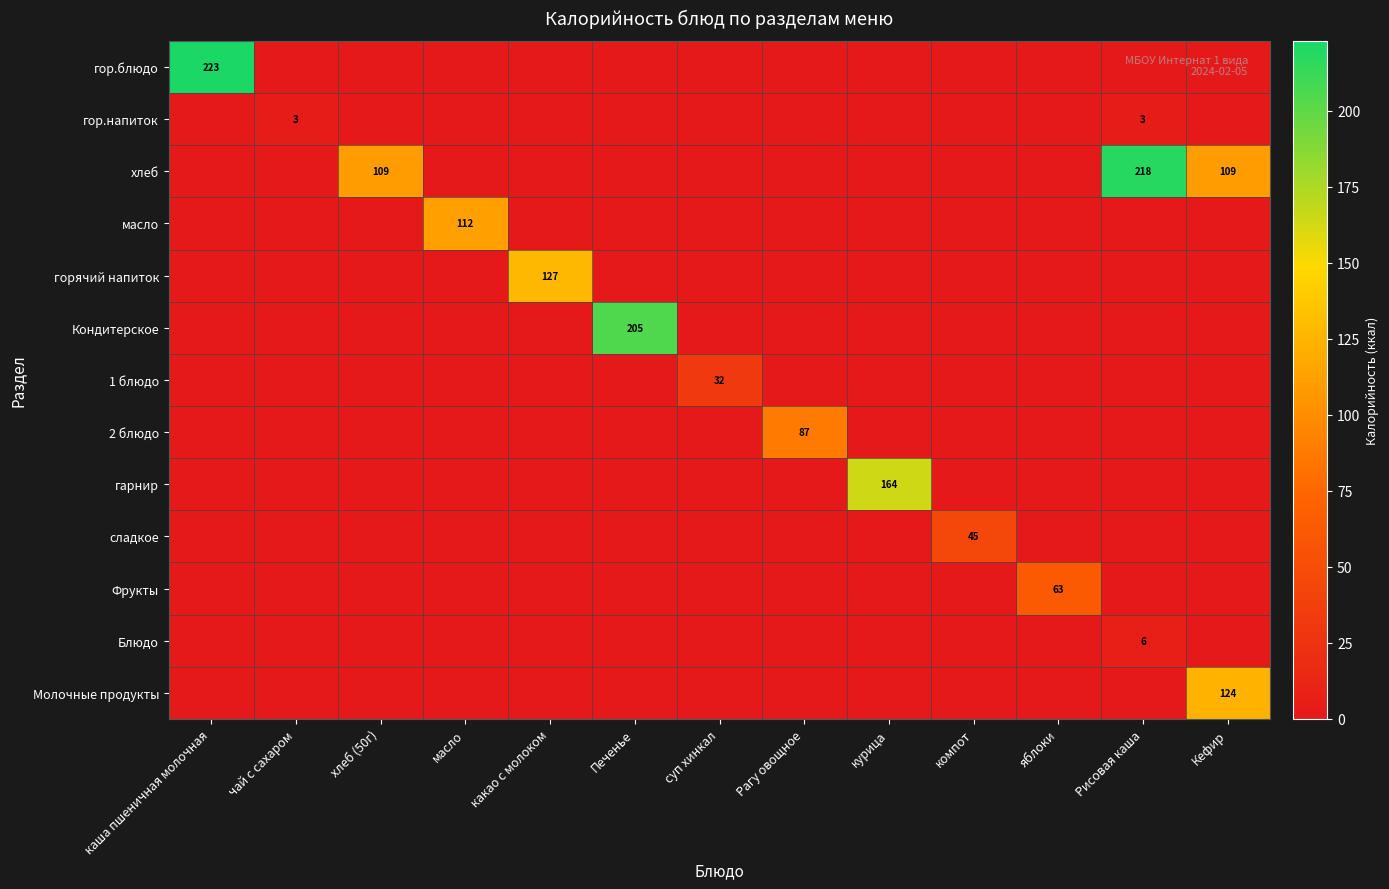

List the labels in order of хлеб value, smallest first.

каша пшеничная молочная, чай с сахаром, масло, какао с молоком, Печенье, суп хинкал, Рагу овощное, курица, компот, яблоки, хлеб (50г), Кефир, Рисовая каша